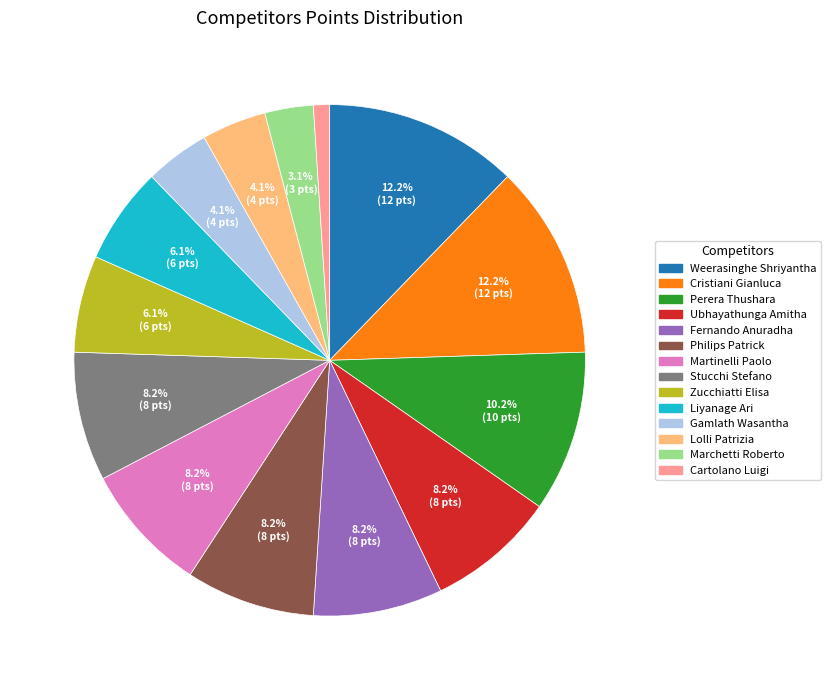

Between Perera Thushara and Gamlath Wasantha, which is larger?

Perera Thushara